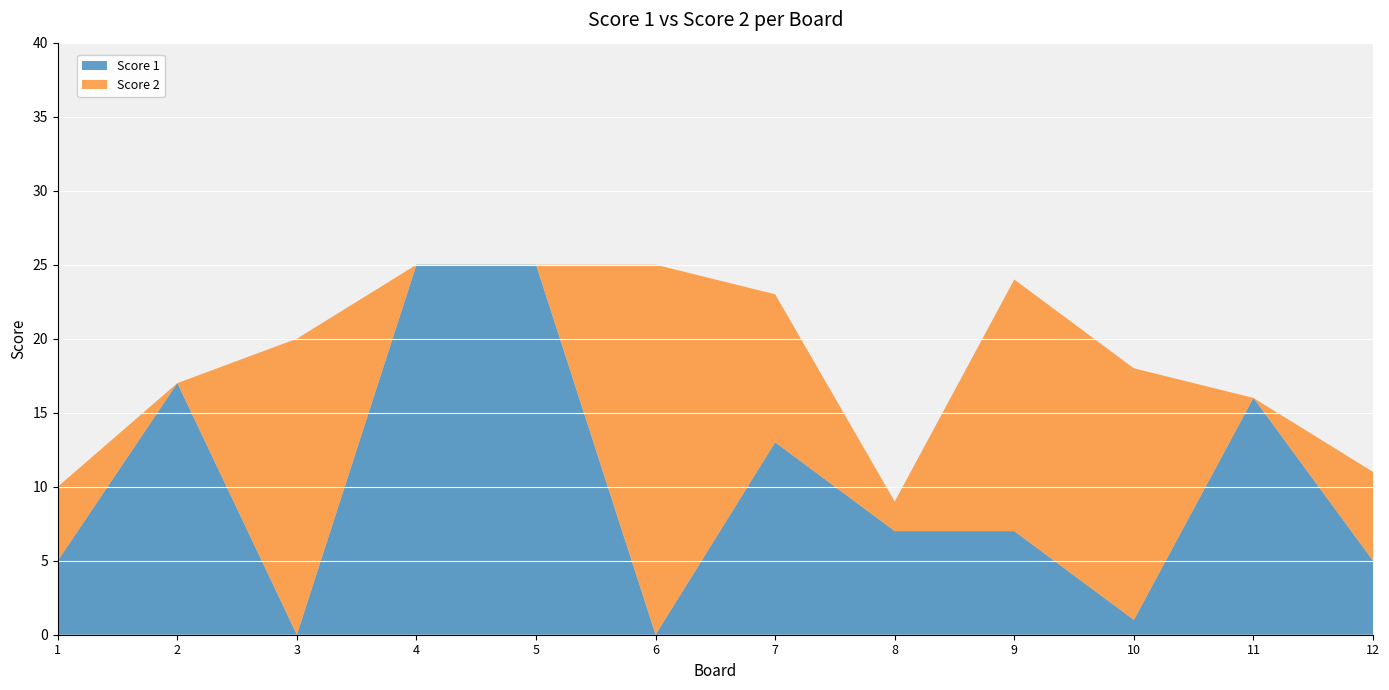

Reading right to left, extract all data points from this chart.

Score 1: 5	16	1	7	7	13	0	25	25	0	17	5
Score 2: 6	0	17	17	2	10	25	0	0	20	0	5